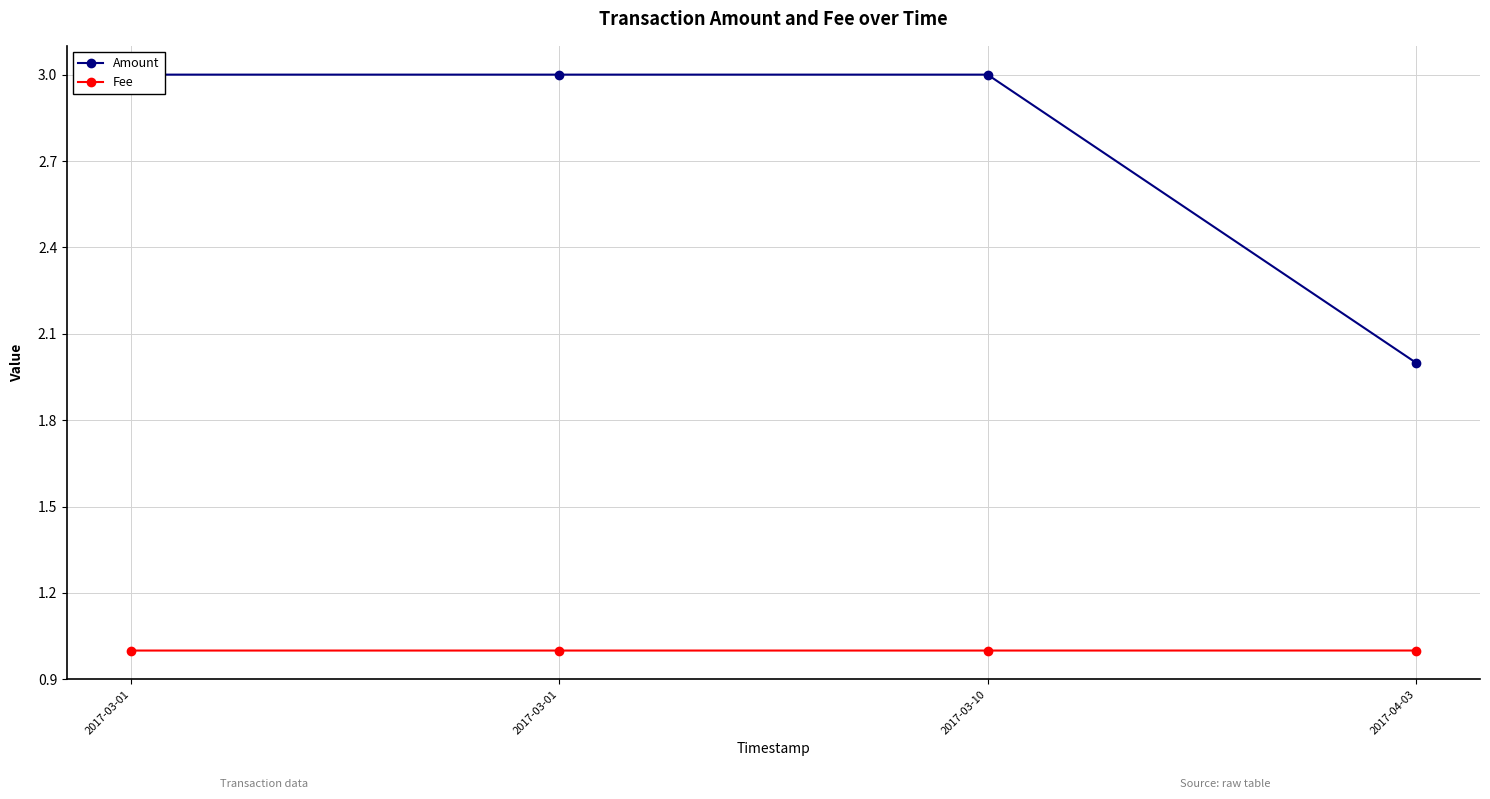

What is the label of the 2nd point from the right?

2017-03-10